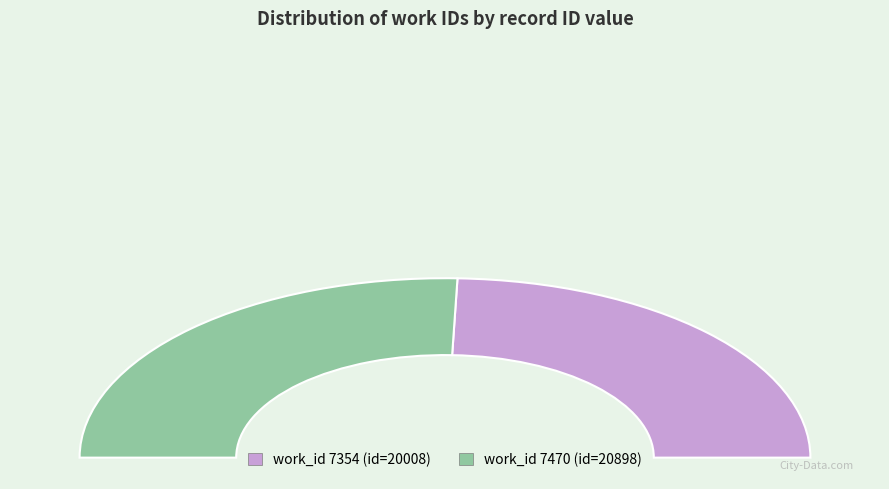

What is the ratio of the value at 7470 to the value at 7354?

1.0